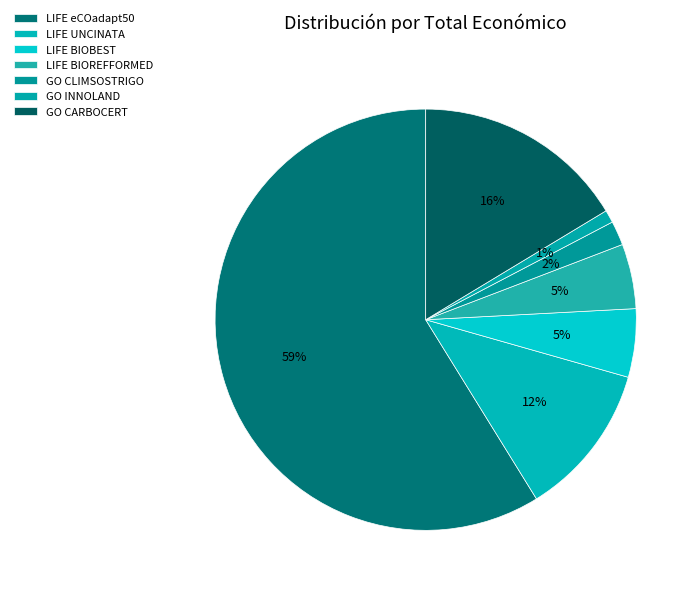

Between GO CARBOCERT and LIFE eCOadapt50, which is larger?

LIFE eCOadapt50